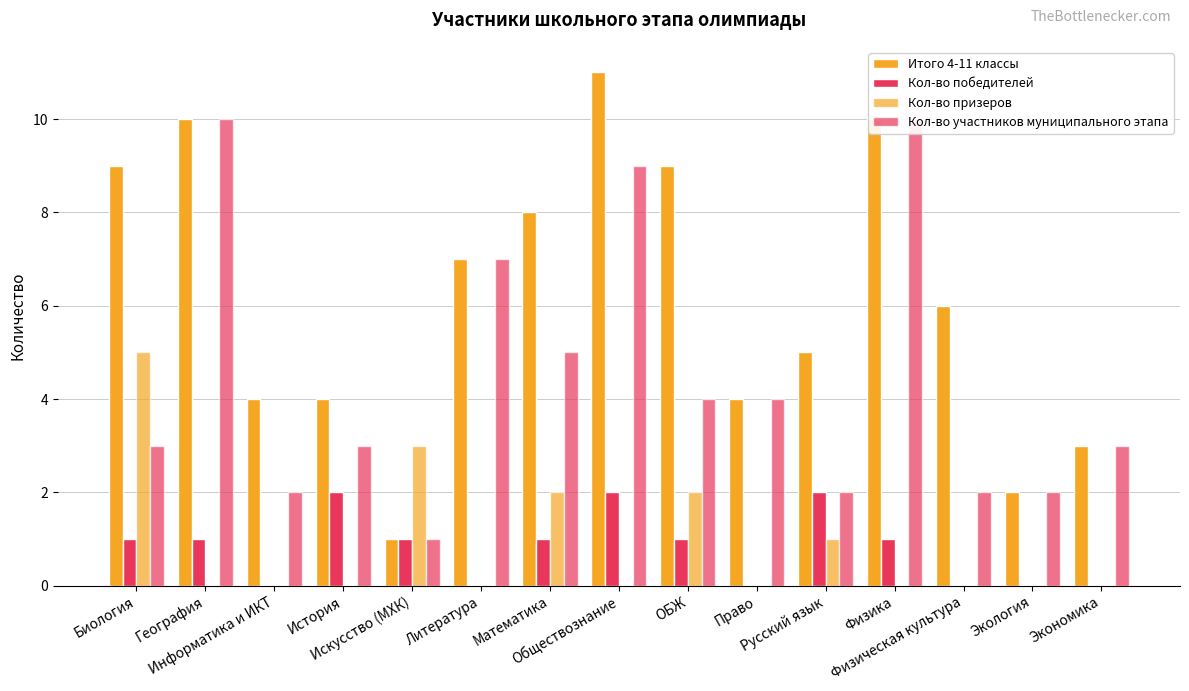

At which category is the sum across all series the highest?

Обществознание